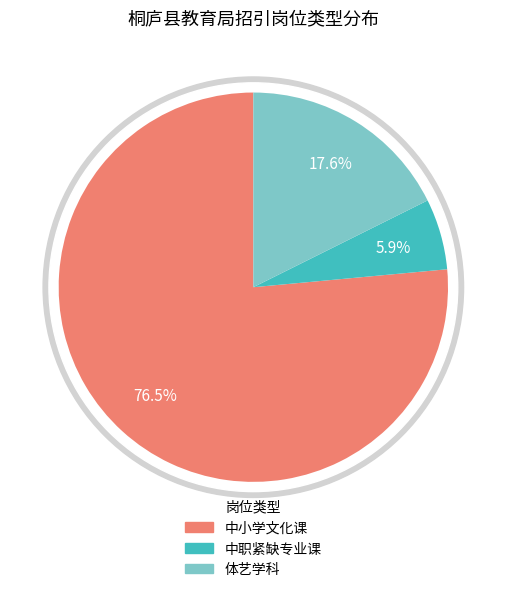

How many slices are in this pie chart?

3